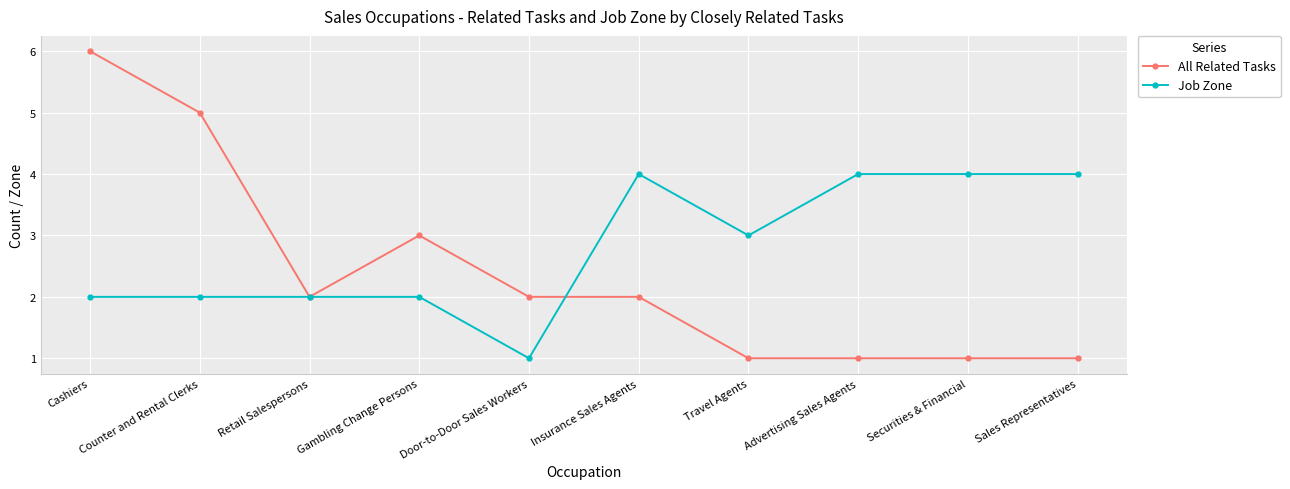

What is the label of the 8th point from the left?

Advertising Sales Agents